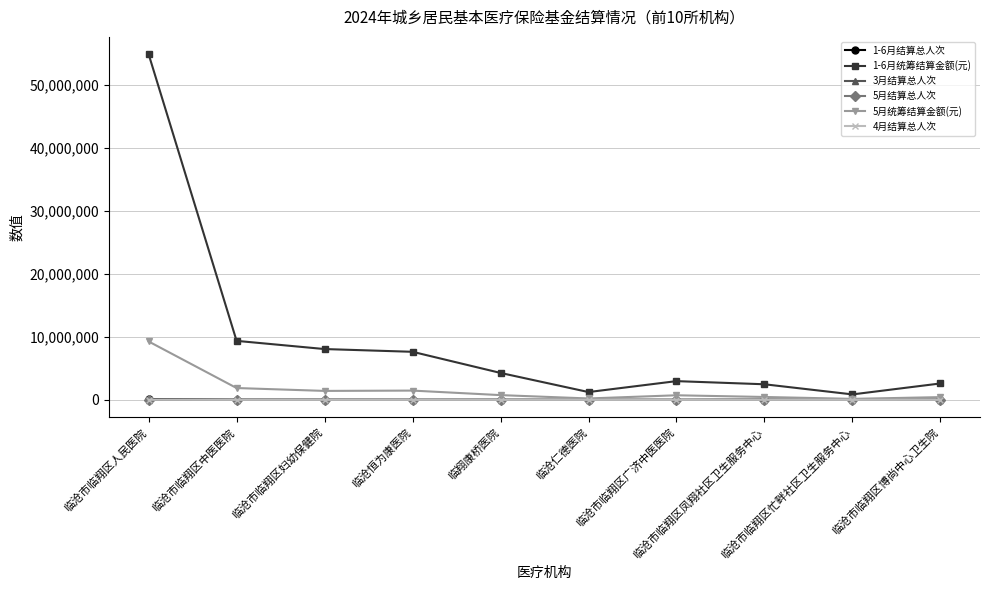

True or false: 4月结算总人次 and 5月结算总人次 cross at least once.

False